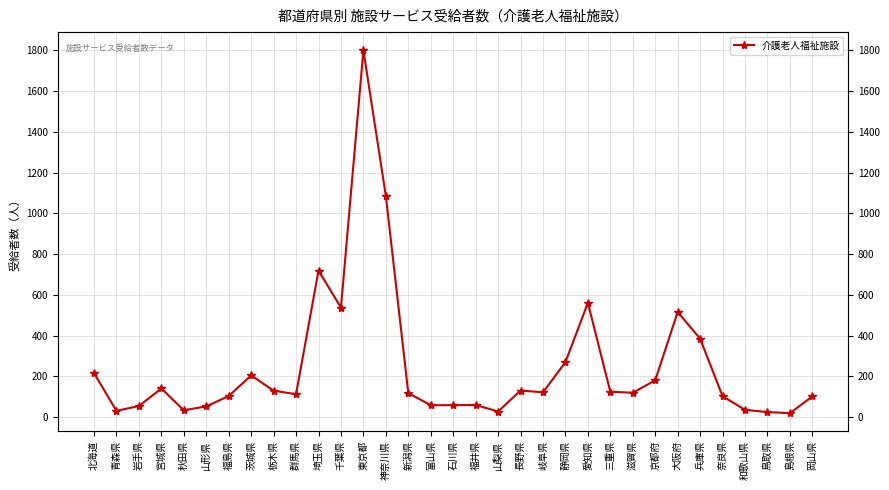

What is the minimum value shown in the chart?

20